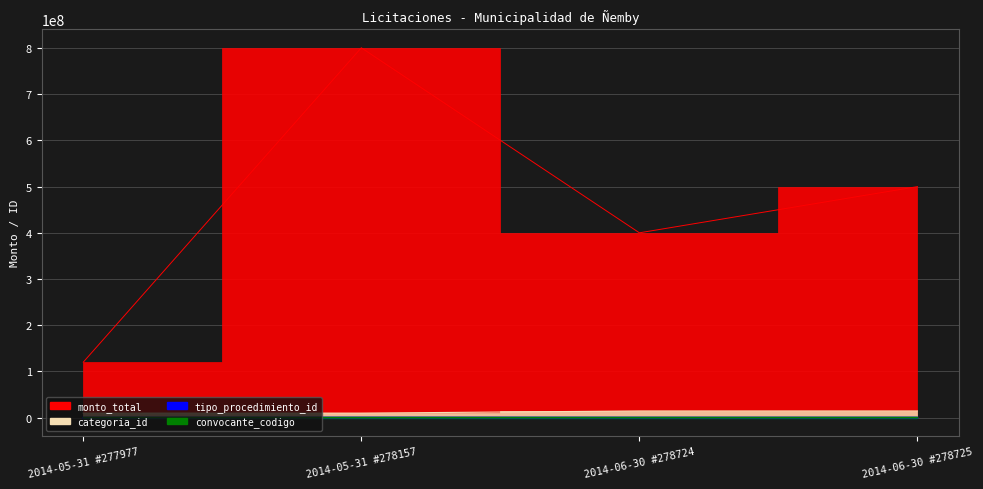

True or false: categoria_id has more than 1 interior local peaks.

False